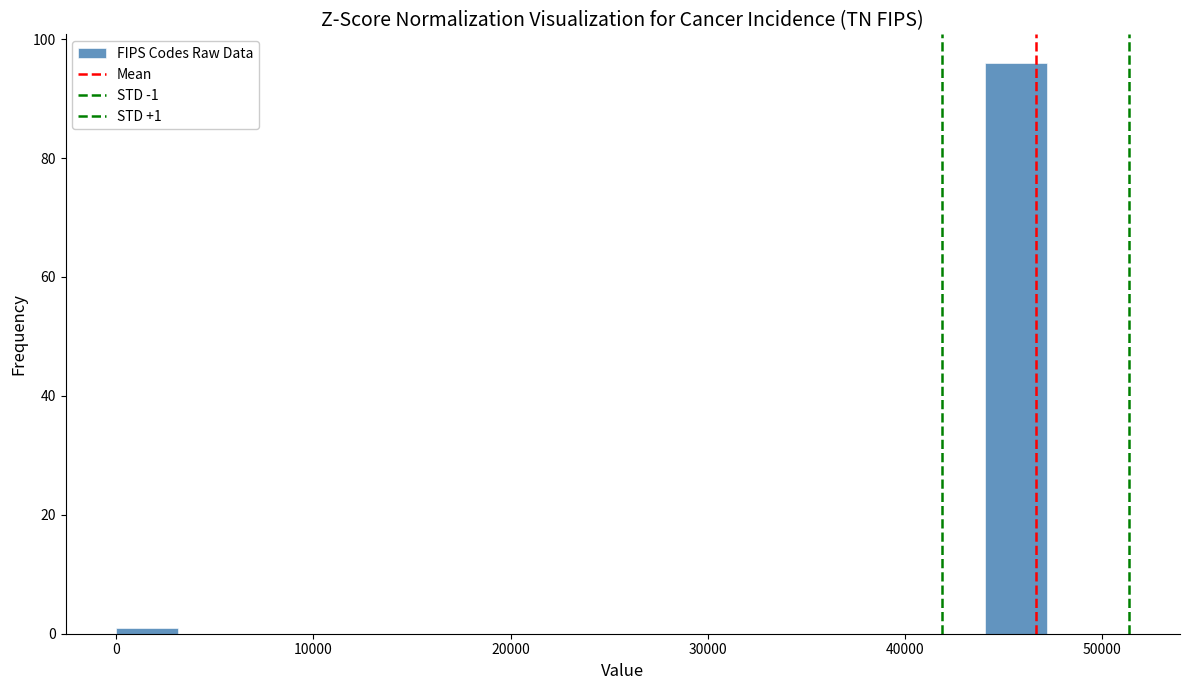

Around what value on the x-axis is the tallest bar? Give the approximate position of its centre, as read against the axis.

46000